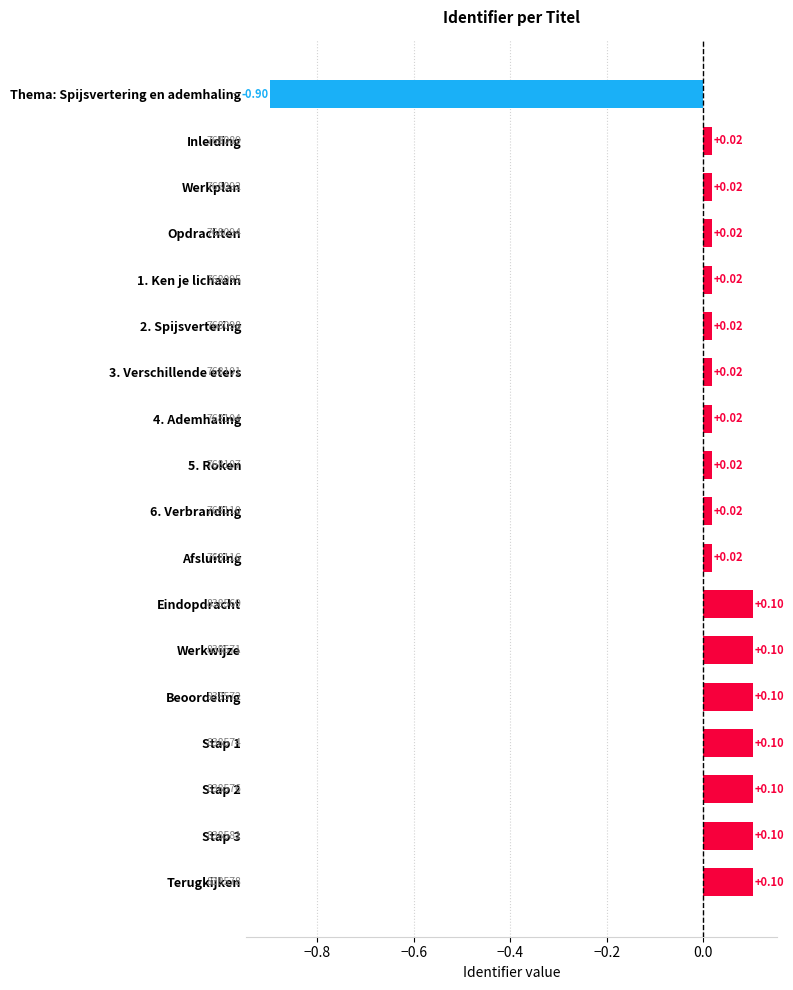

How many series are shown in this chart?

1